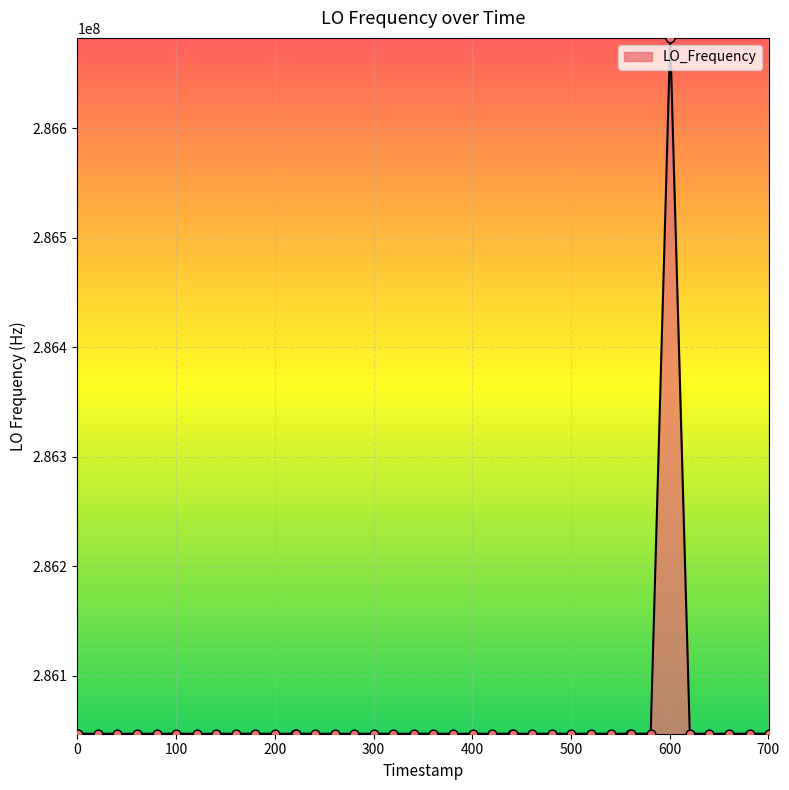

What is the smallest value displayed?

286046993.3